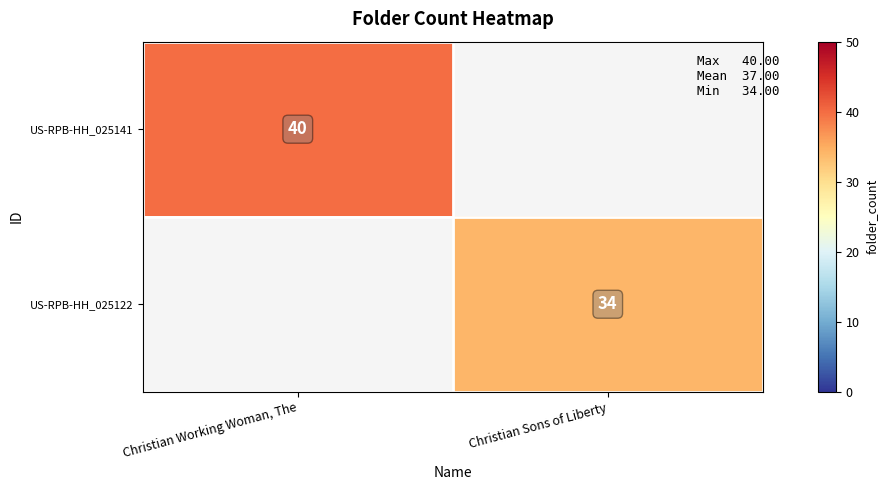

Between Christian Sons of Liberty and Christian Working Woman, The, which is larger?

Christian Working Woman, The